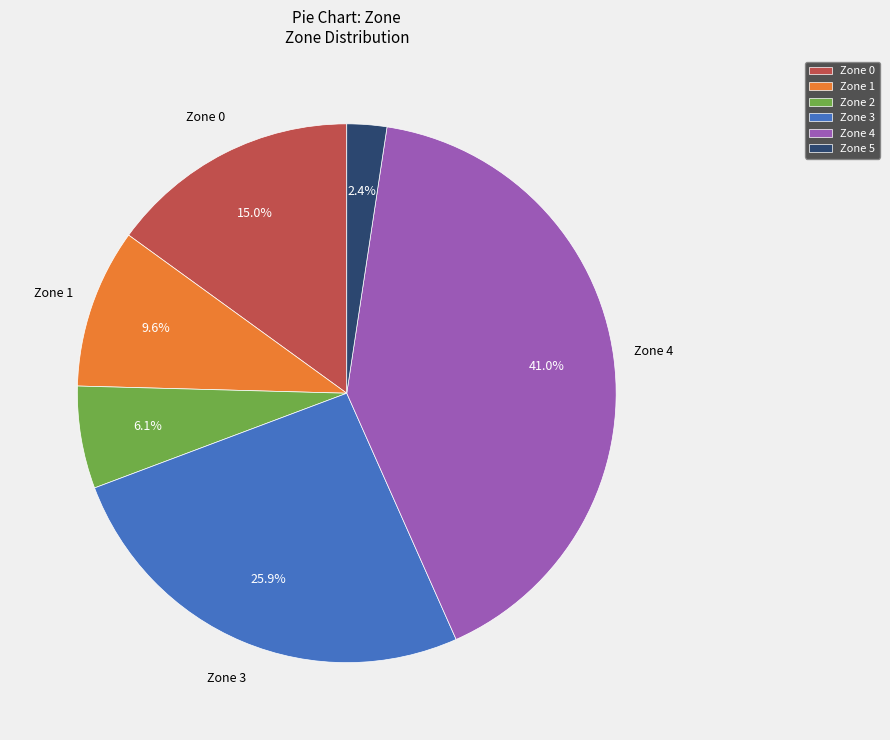

Is there a majority slice in this chart?

No